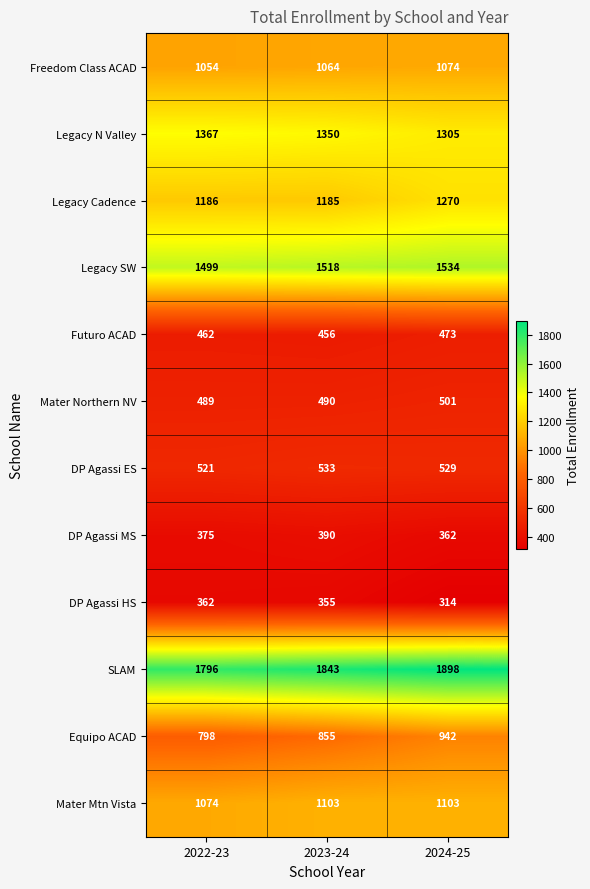

At which category is the sum across all series the highest?

2024-25